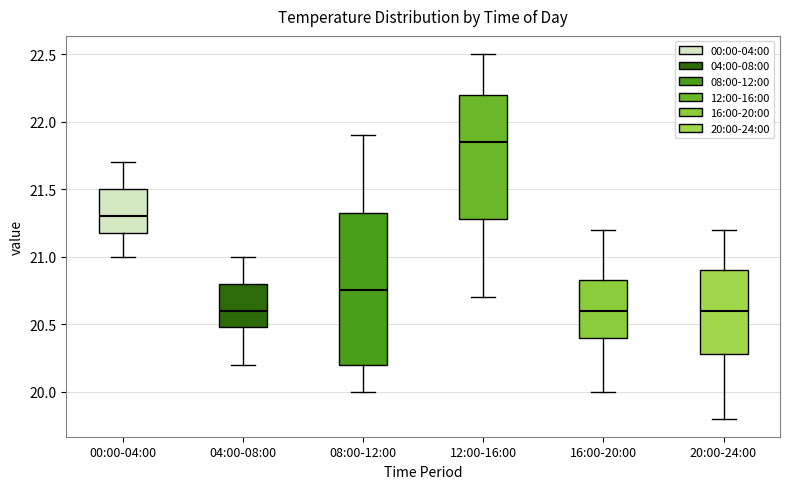

Where does the upper whisker of the box for 12:00-16:00 end on the y-axis? The values are not printed on the chart, so give them approximately, as read against the axis.

22.50